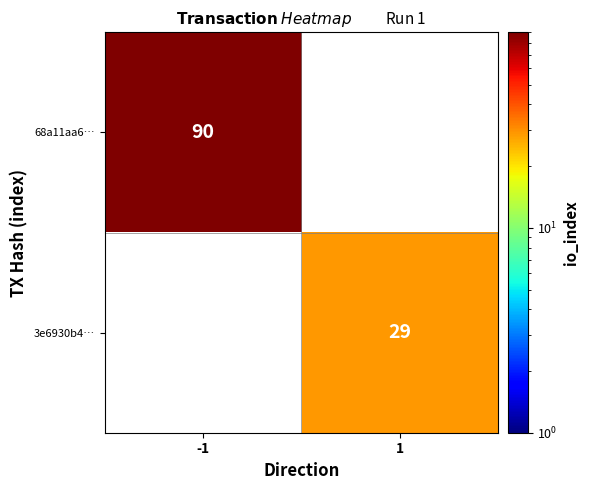

The value of 3e6930b4… at 1 is 49. True or false?

False